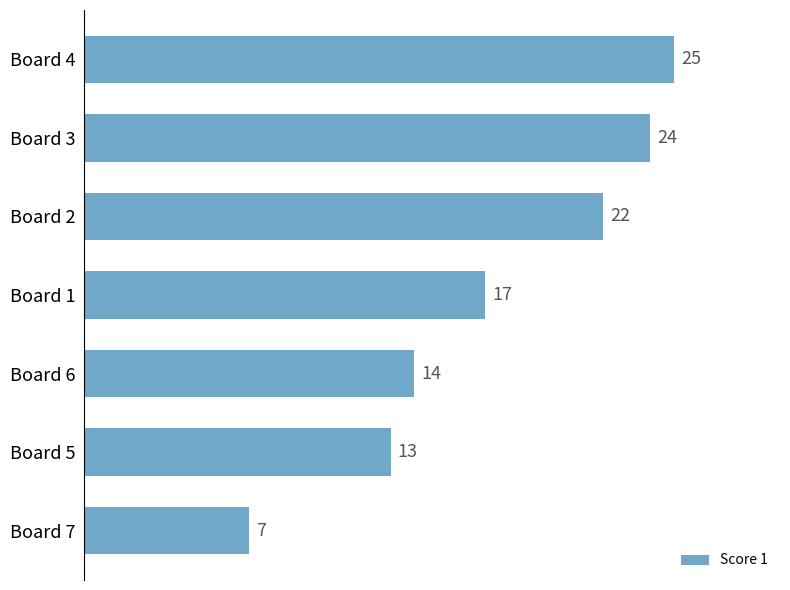

Is it true that the value at Board 1 is 17?

True